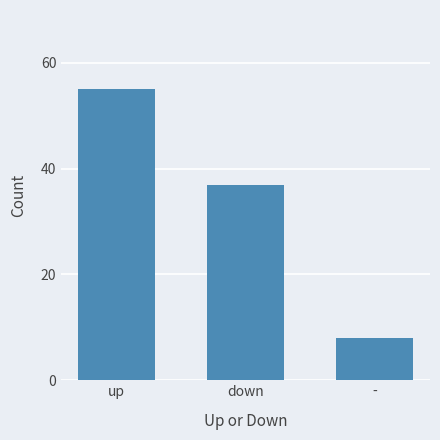

Does the chart contain any negative values?

No